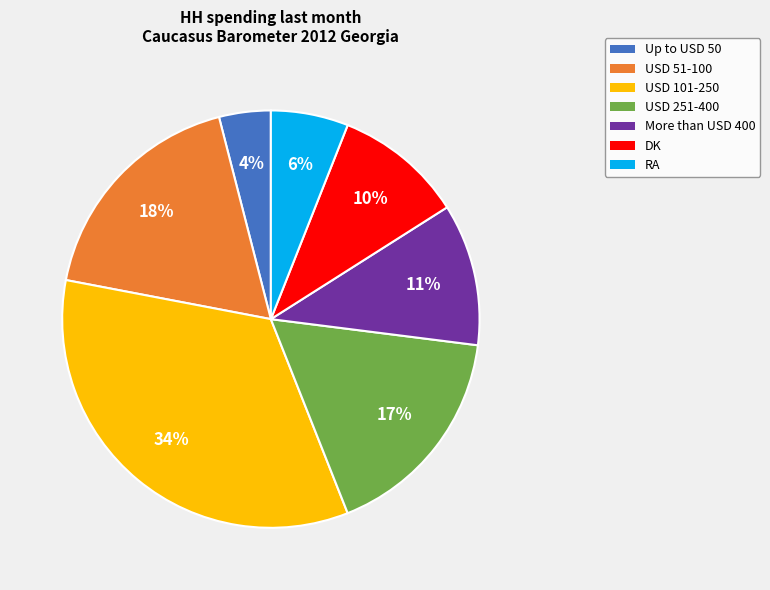

How many segments does this pie chart have?

7